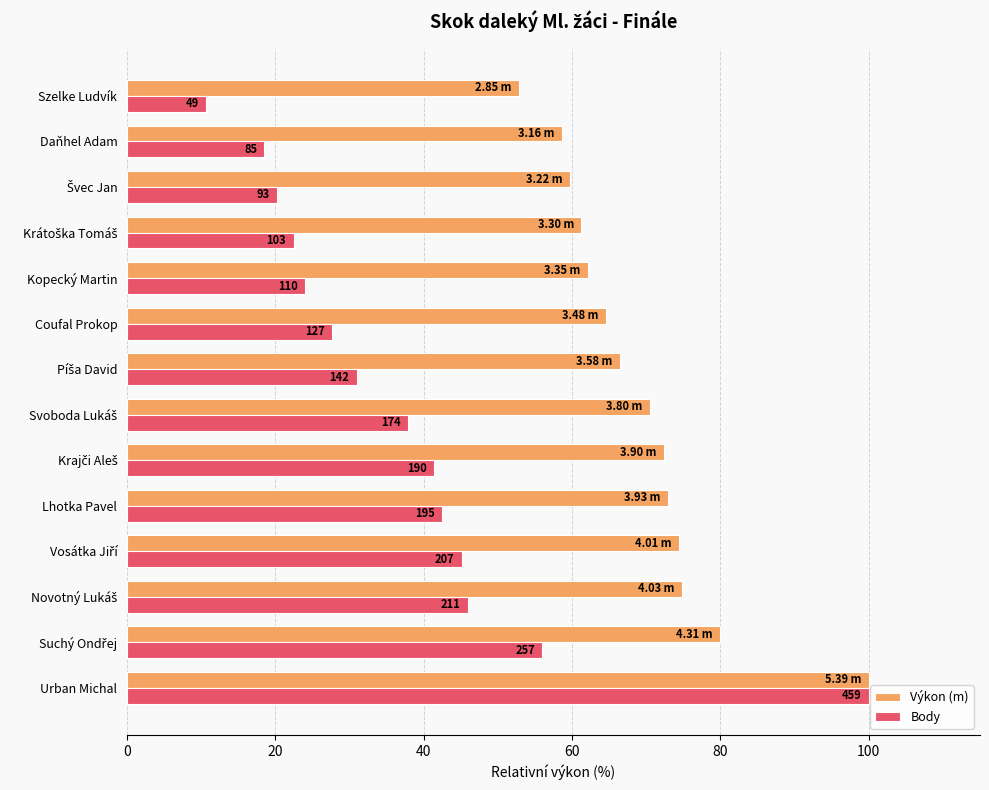

What are all the series names shown in the legend?

Výkon (m), Body